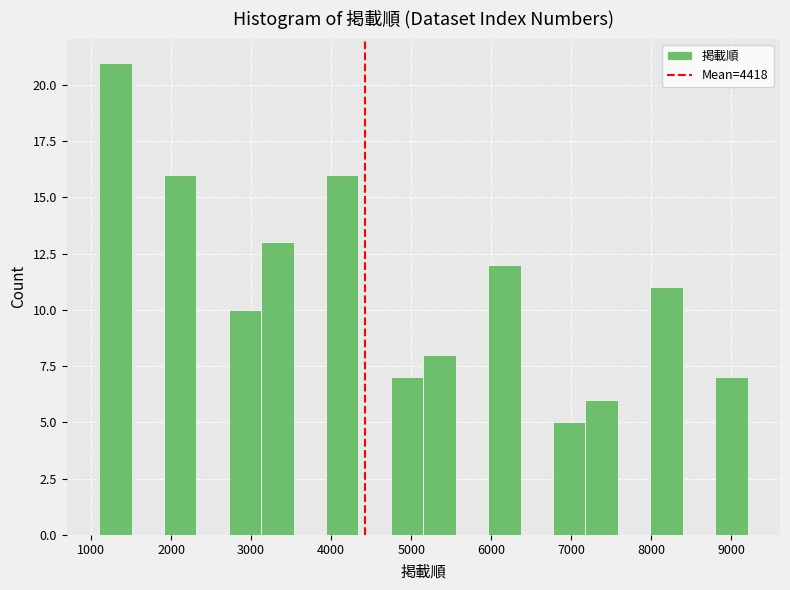

Which range on the x-axis has the tallest bar?

1100 to 1500